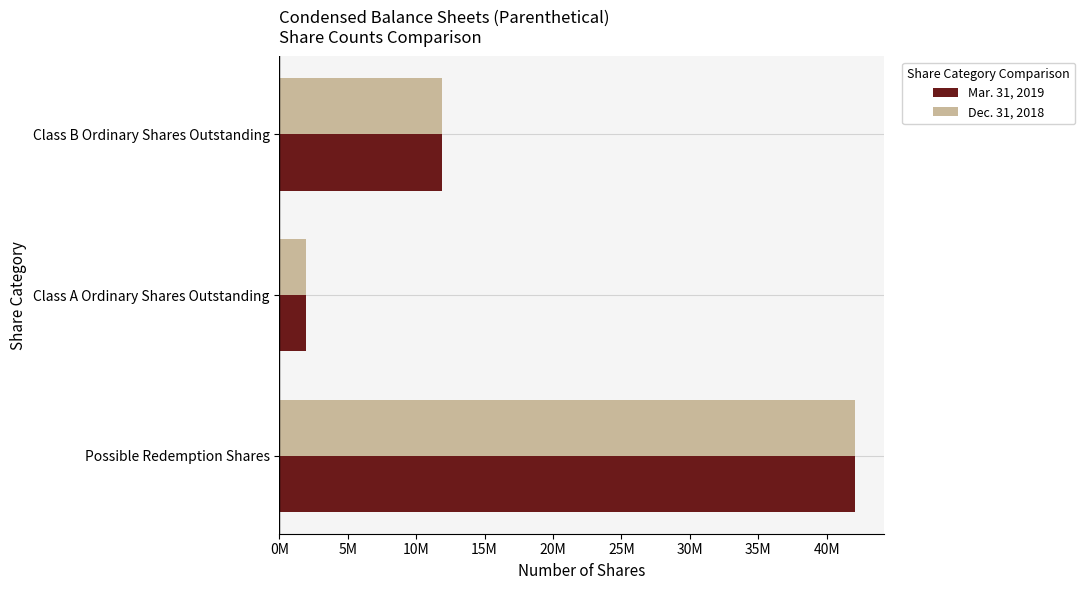

What is the minimum value for Mar. 31, 2019?

1919084